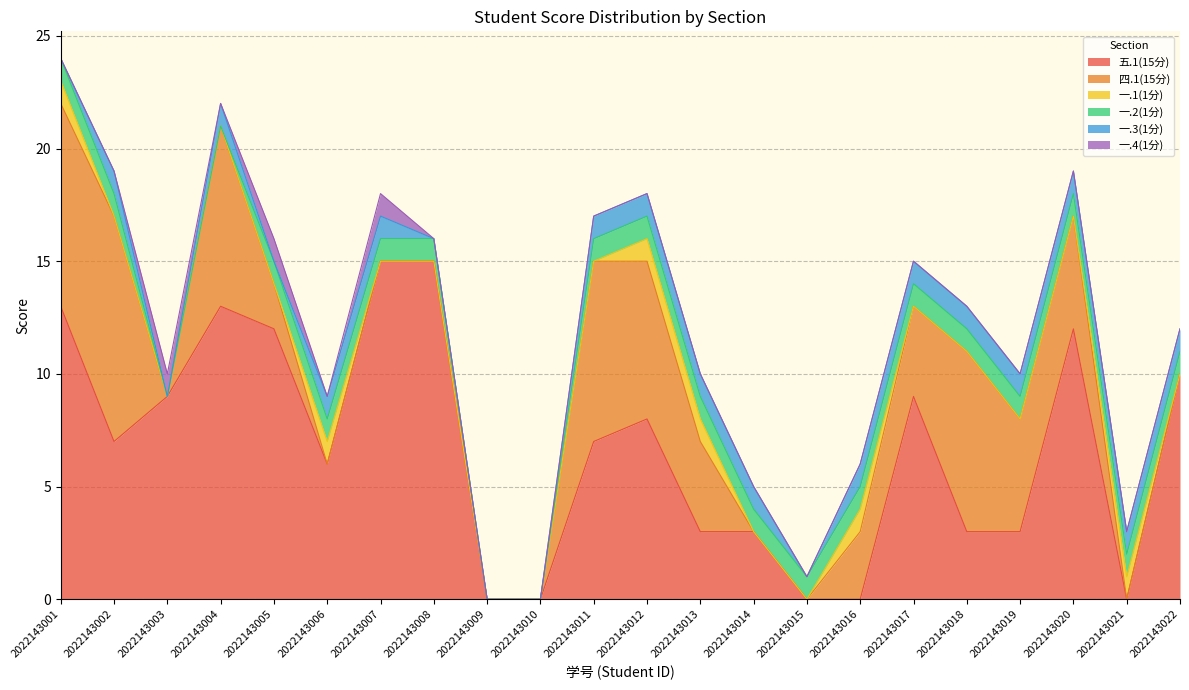

True or false: 一.4(1分) has a value of -1 at 2022143016.

False